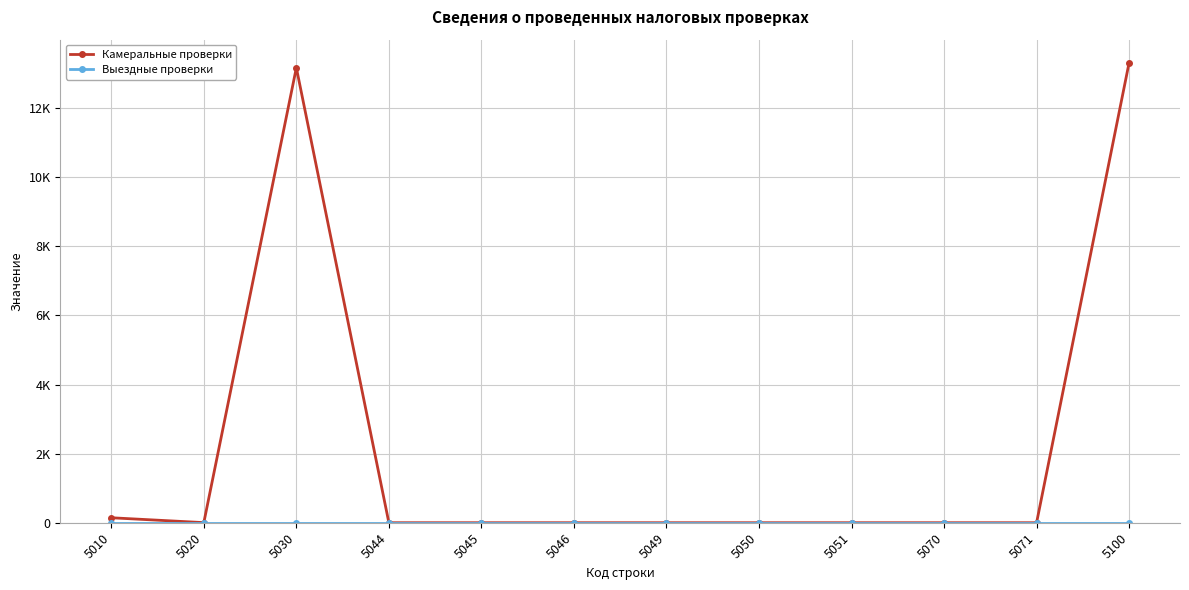

Rank the series by their maximum value, from lowest to highest.

Выездные проверки, Камеральные проверки